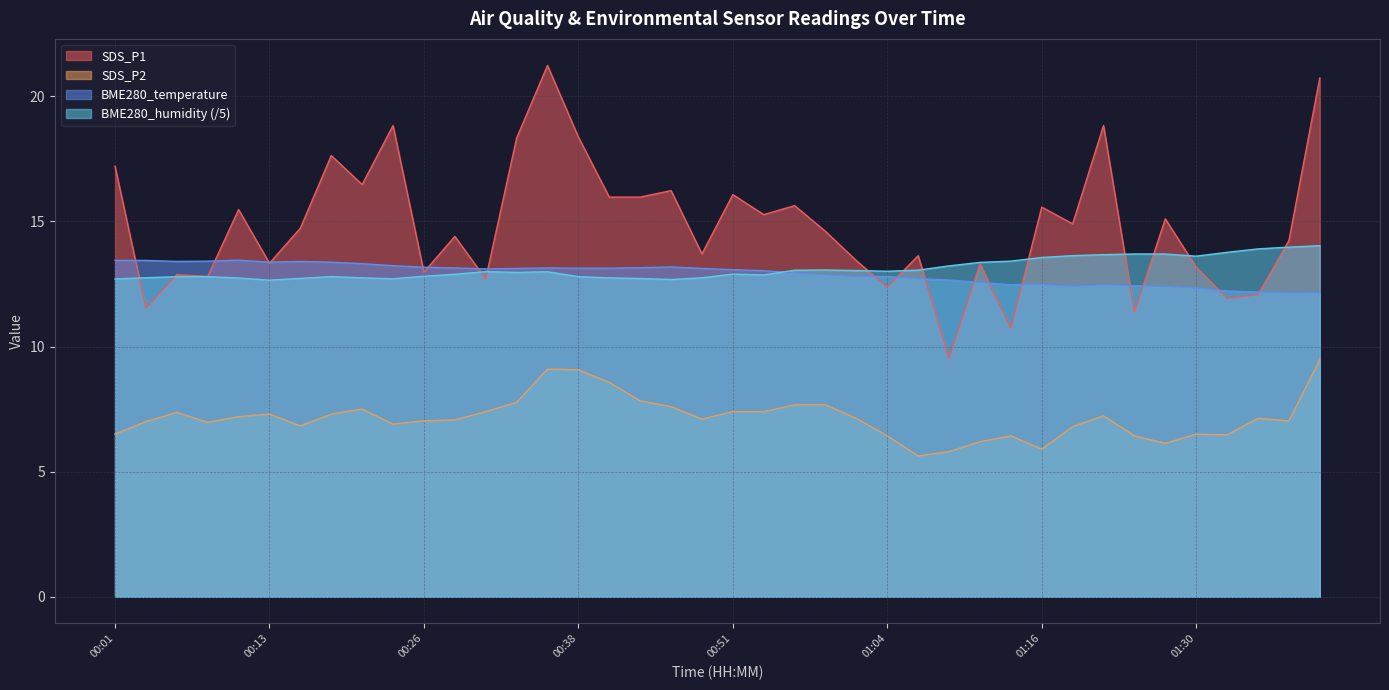

Is it true that SDS_P2 equals 6.4 at 01:04?

True